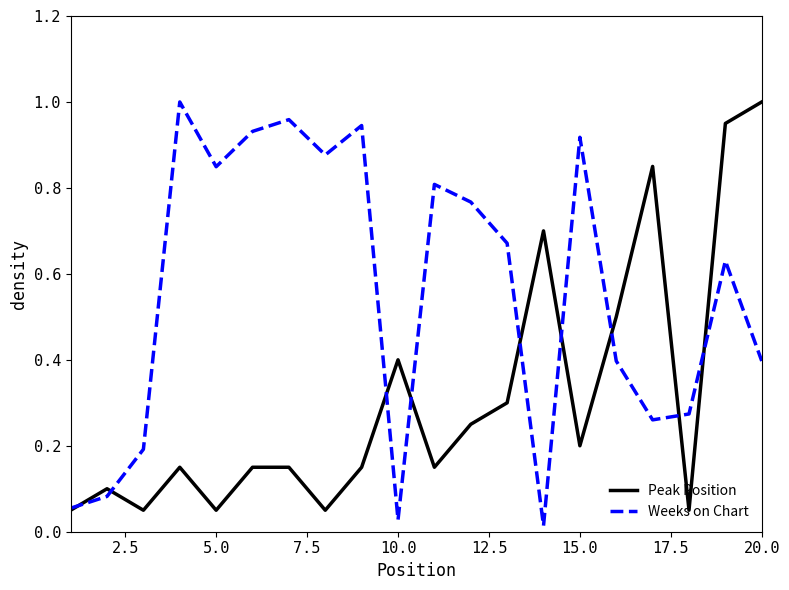

Which series has the largest total across all categories?

Weeks on Chart